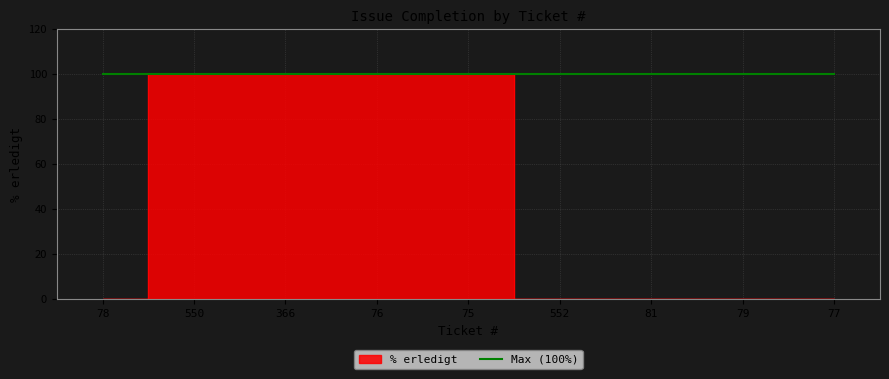

Which label corresponds to the largest value in the chart?

550